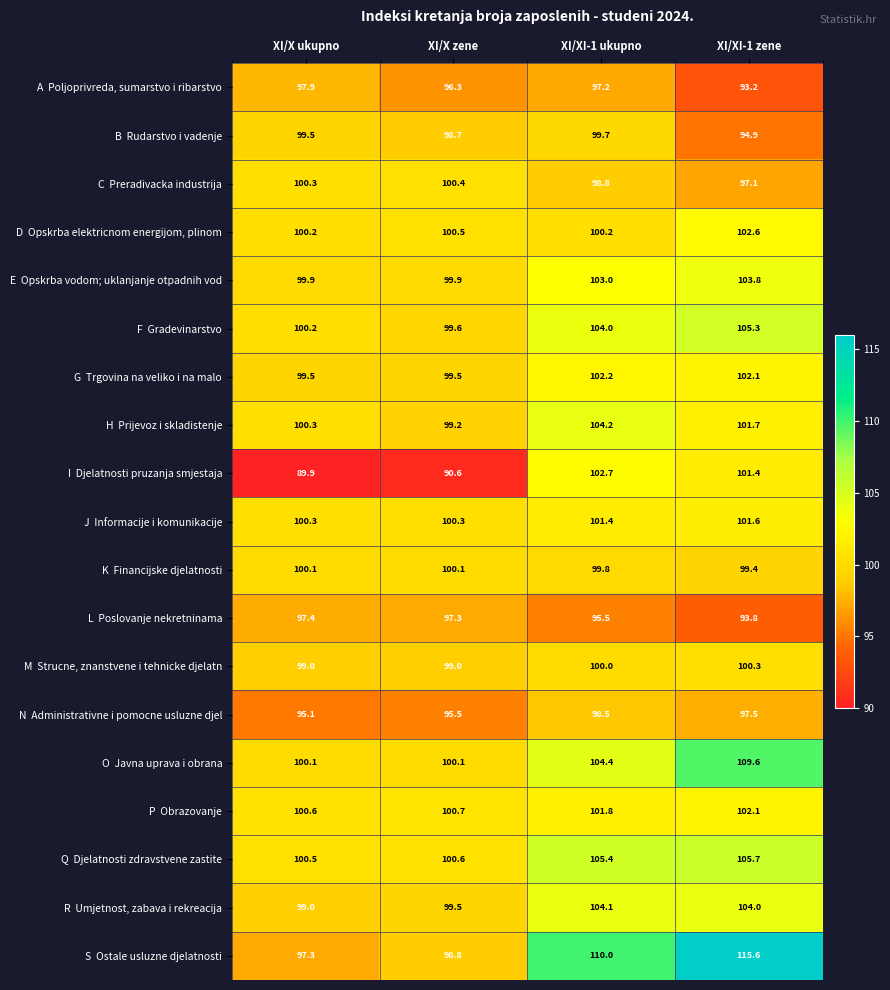

What is the spread (max minus min) of values at XI/X ukupno?

10.7